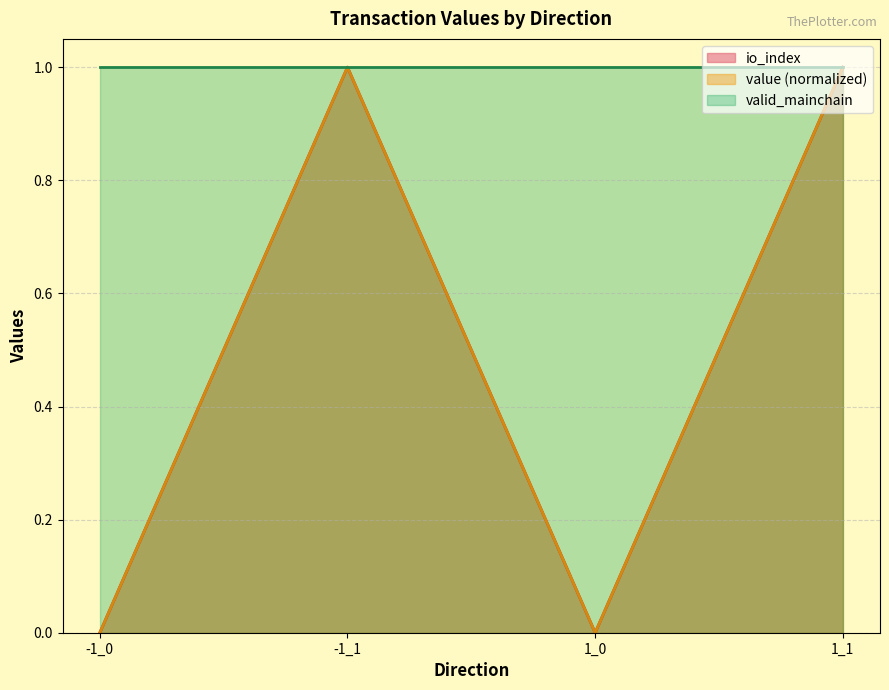

True or false: io_index and value intersect in this chart.

False